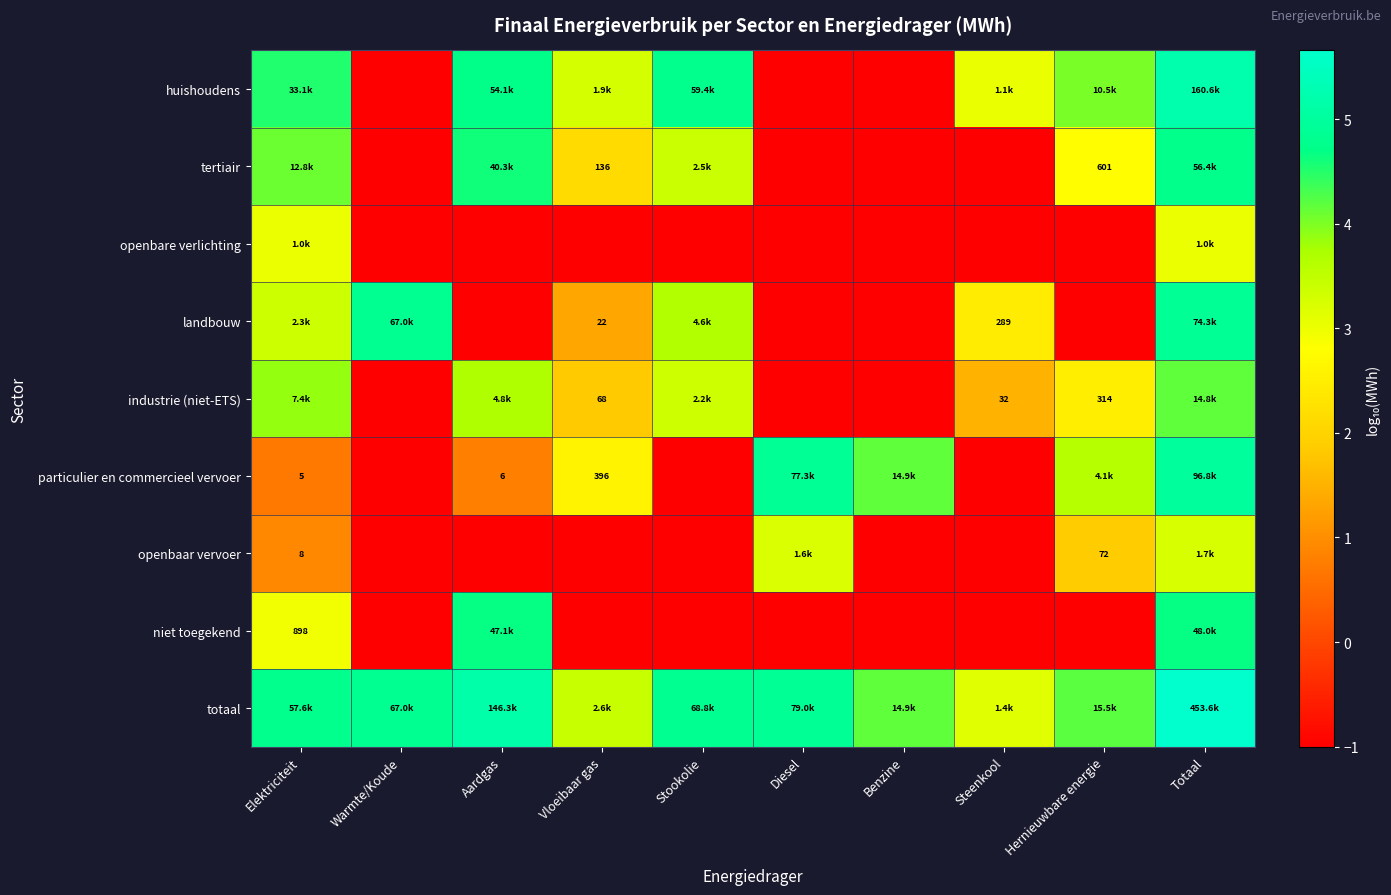

Rank the series by their maximum value, from highest to lowest.

totaal, huishoudens, particulier en commercieel vervoer, landbouw, tertiair, niet toegekend, industrie (niet-ETS), openbaar vervoer, openbare verlichting